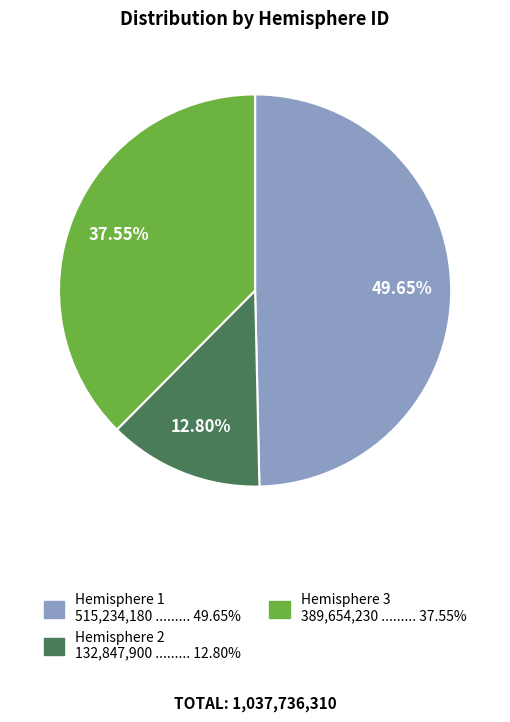

Does any single category account for the majority?

No